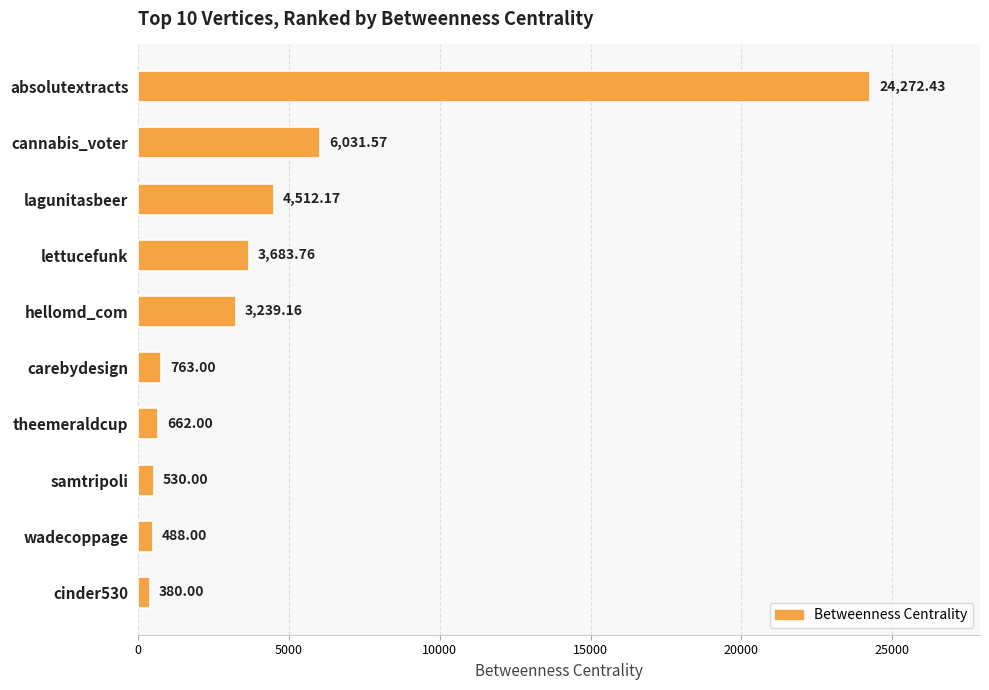

What is the average value?

4456.2